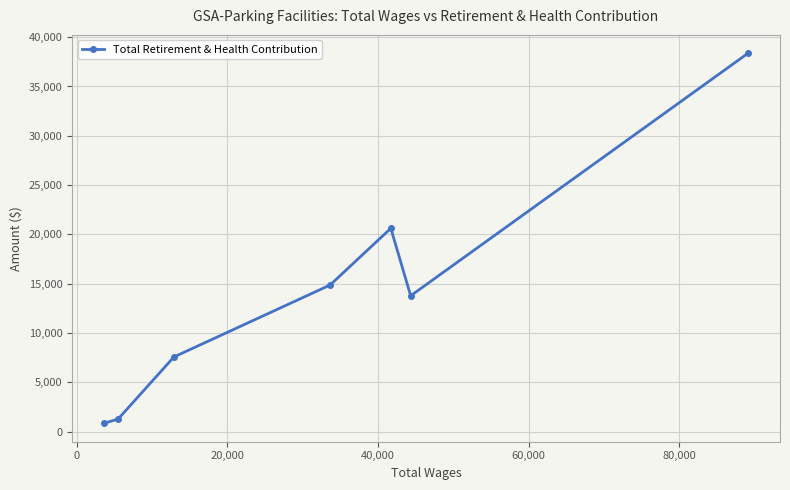

What is the maximum value shown in the chart?

38356